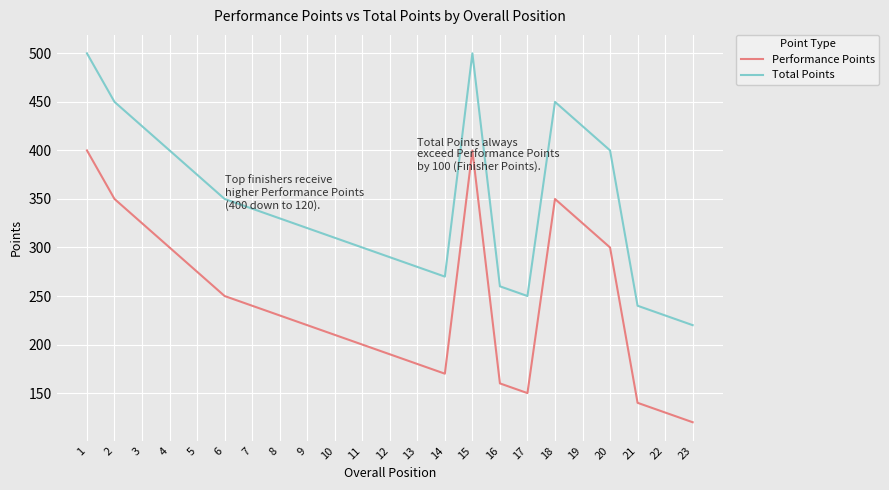

Reading left to right, what are all the values shown in this chart?

Performance Points: 400	350	325	300	275	250	240	230	220	210	200	190	180	170	400	160	150	350	325	300	140	130	120
Total Points: 500	450	425	400	375	350	340	330	320	310	300	290	280	270	500	260	250	450	425	400	240	230	220